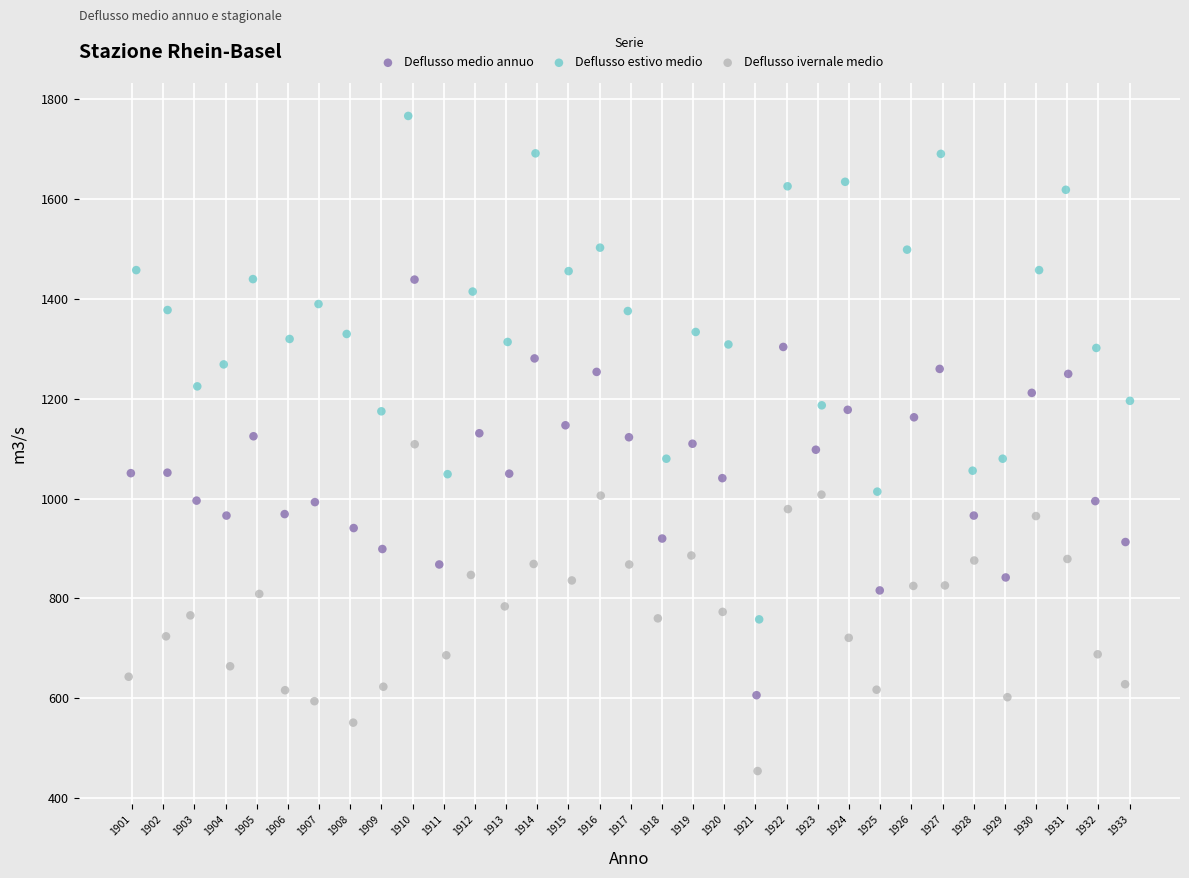

Which series has the largest Y range (max minus min)?

Deflusso estivo medio